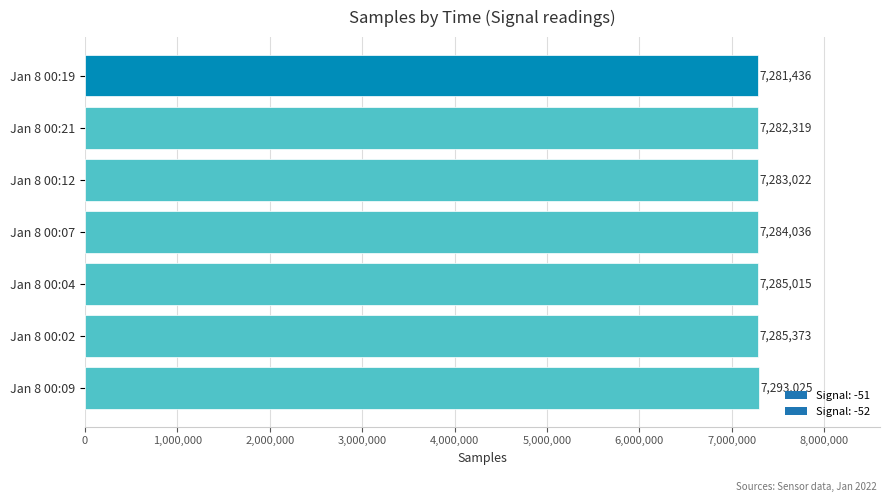

Count the number of categories in the chart.

7